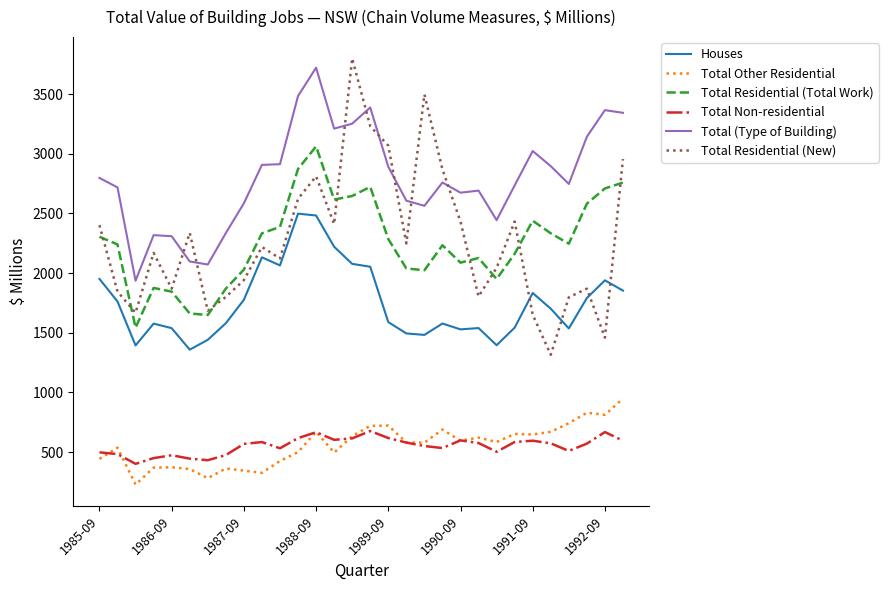

What is the greatest value displayed?

3798.5